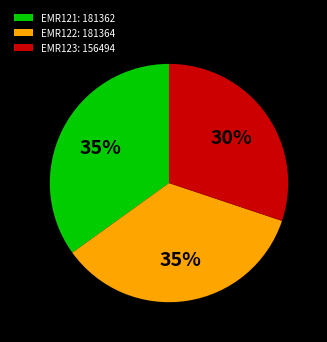

Approximately how many times larger is the value at EMR123: 156494 compared to EMR122: 181364?

0.9